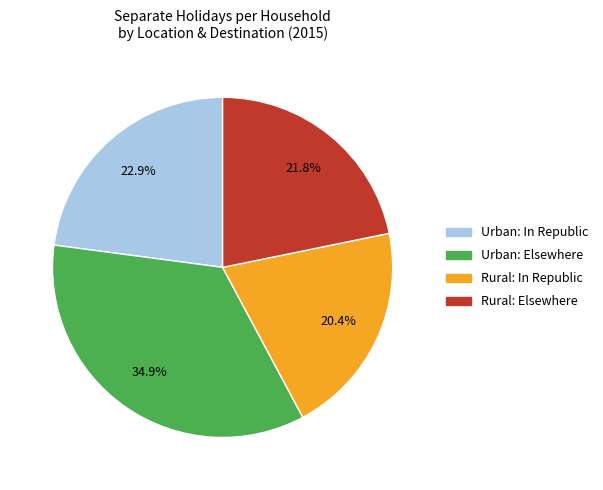

Combined, do Rural: In Republic and Urban: In Republic account for over 50%?

No